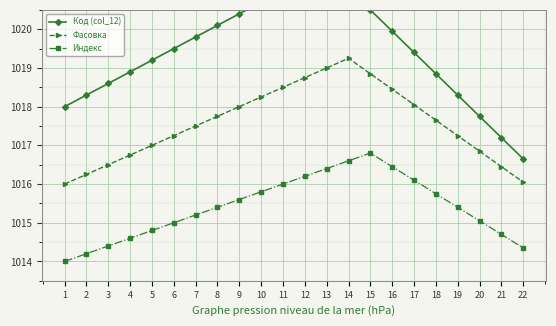

Reading right to left, list all the values displayed in this chart.

Код (col_12): 22=1016.6	21=1017.2	20=1017.8	19=1018.3	18=1018.9	17=1019.4	16=1020.0	15=1020.5	14=1021.0	13=1021.6	12=1021.3	11=1021.0	10=1020.7	9=1020.4	8=1020.1	7=1019.8	6=1019.5	5=1019.2	4=1018.9	3=1018.6	2=1018.3	1=1018.0
Фасовка: 22=1016.0	21=1016.5	20=1016.9	19=1017.2	18=1017.6	17=1018.0	16=1018.5	15=1018.9	14=1019.2	13=1019.0	12=1018.8	11=1018.5	10=1018.2	9=1018.0	8=1017.8	7=1017.5	6=1017.2	5=1017.0	4=1016.8	3=1016.5	2=1016.2	1=1016.0
Индекс: 22=1014.4	21=1014.7	20=1015.0	19=1015.4	18=1015.8	17=1016.1	16=1016.5	15=1016.8	14=1016.6	13=1016.4	12=1016.2	11=1016.0	10=1015.8	9=1015.6	8=1015.4	7=1015.2	6=1015.0	5=1014.8	4=1014.6	3=1014.4	2=1014.2	1=1014.0